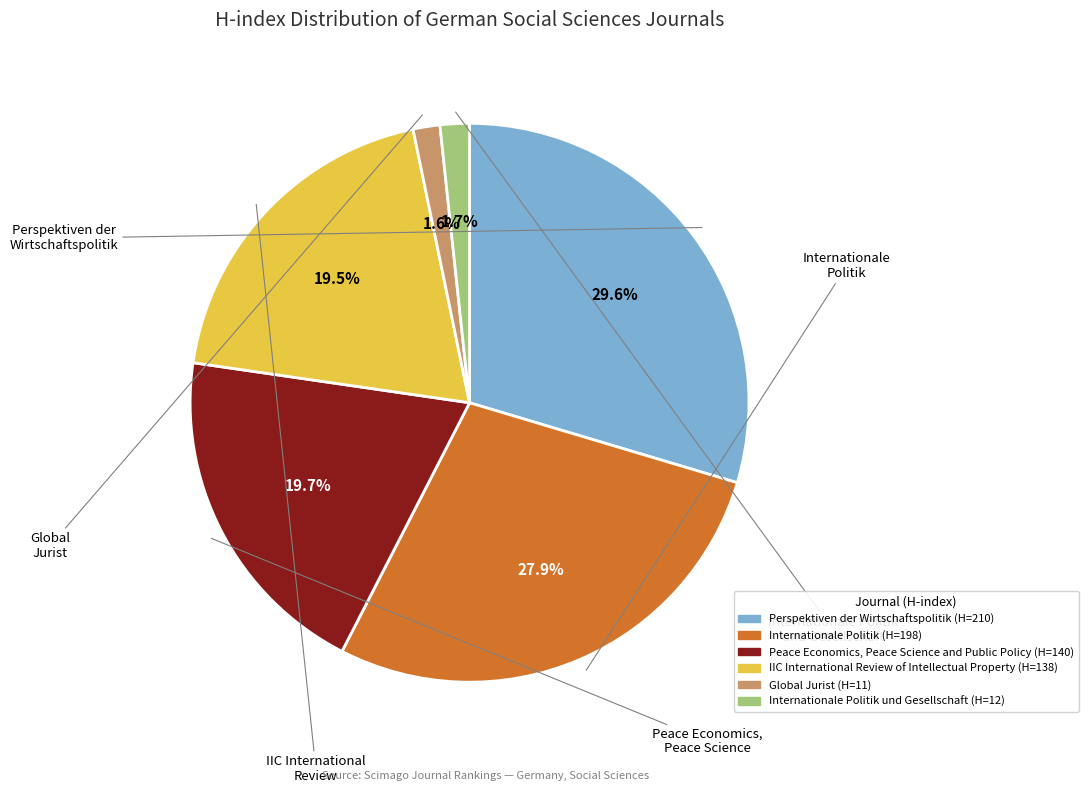

How many segments does this pie chart have?

6